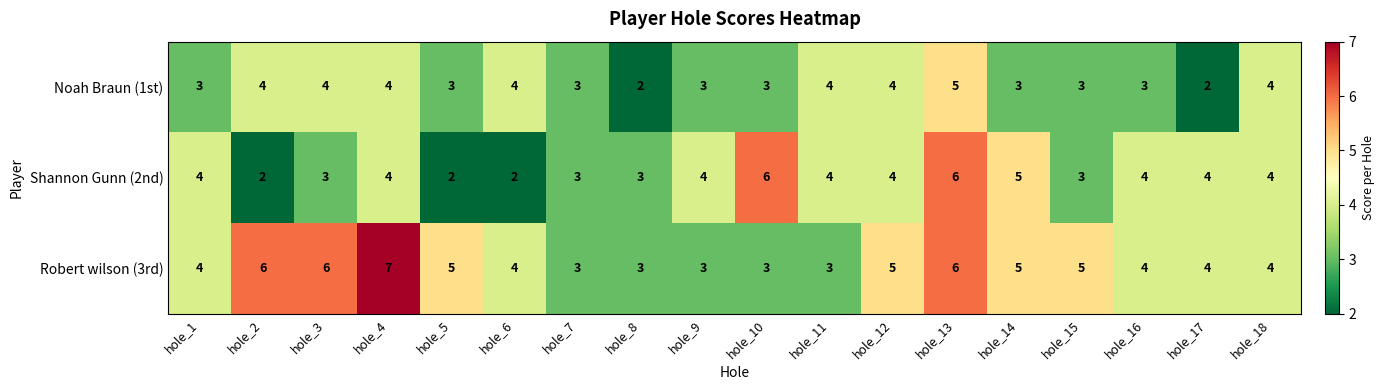

What is the maximum value shown in the chart?

7